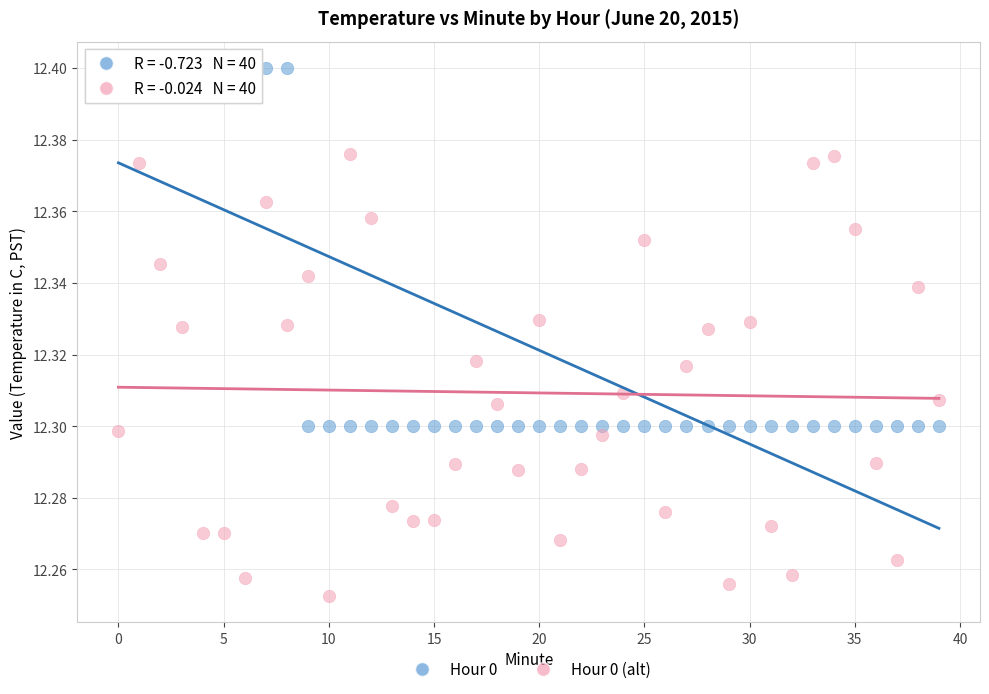

Which series reaches the maximum Y coordinate?

Hour 0